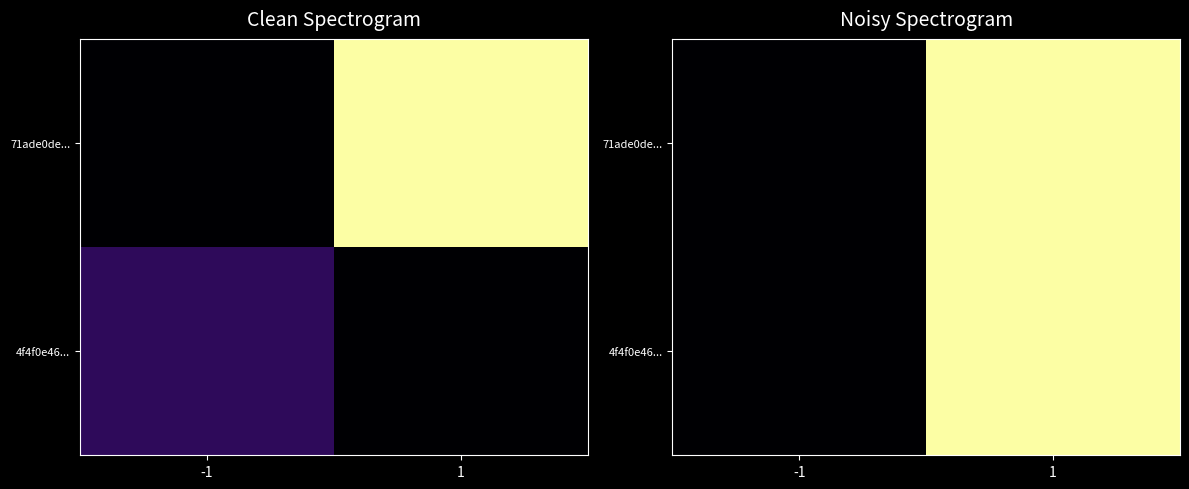

The value of 4f4f0e46... at 1 is 1.0. True or false?

True